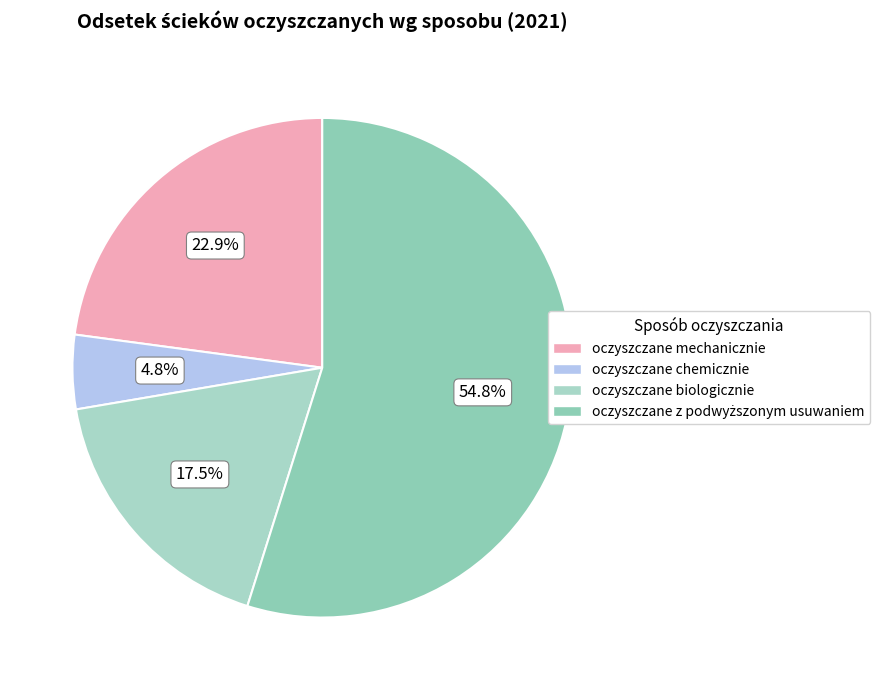

To the nearest percent, what is the combined percentage of oczyszczane biologicznie and oczyszczane mechanicznie?

40%